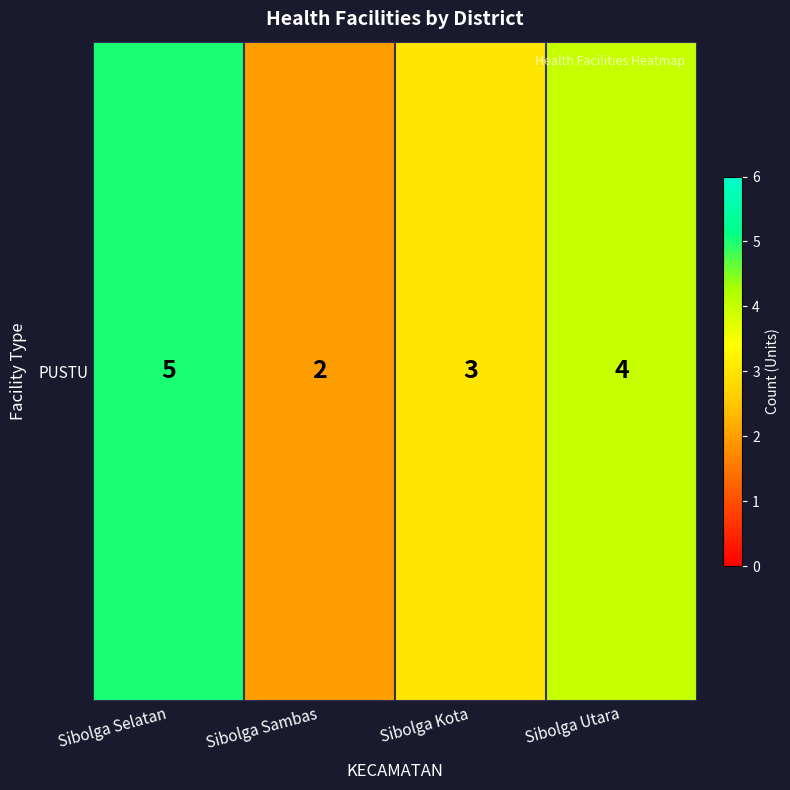

Reading left to right, what are all the values shown in this chart?

Sibolga Selatan=5	Sibolga Sambas=2	Sibolga Kota=3	Sibolga Utara=4